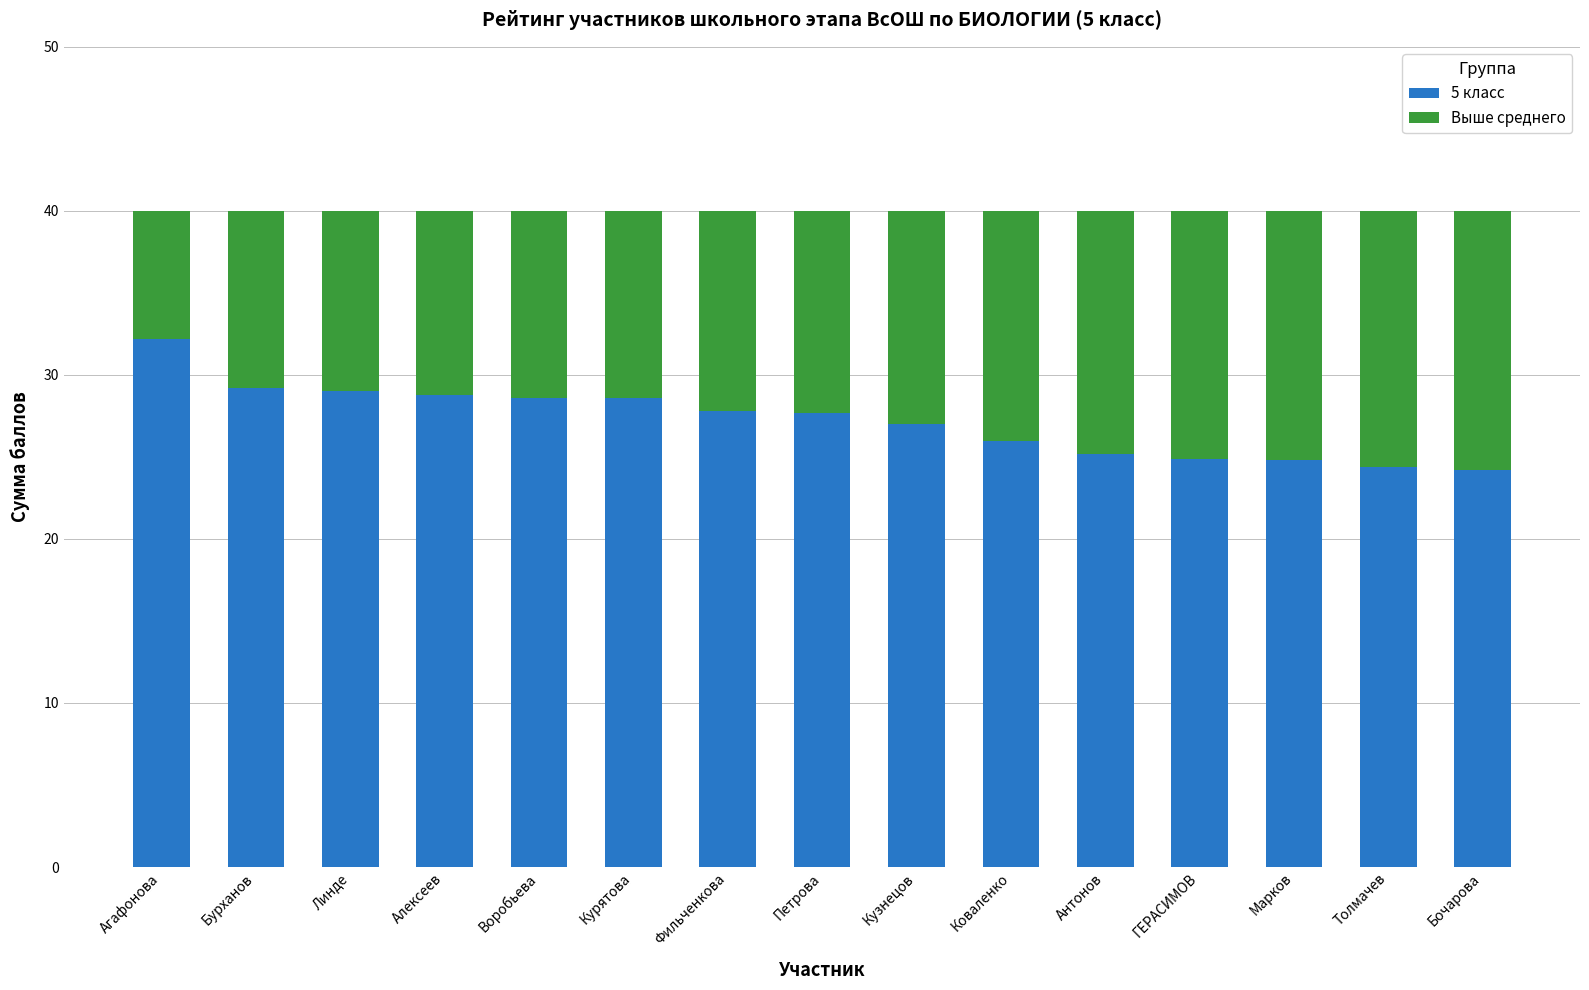

Are the bars horizontal?

No